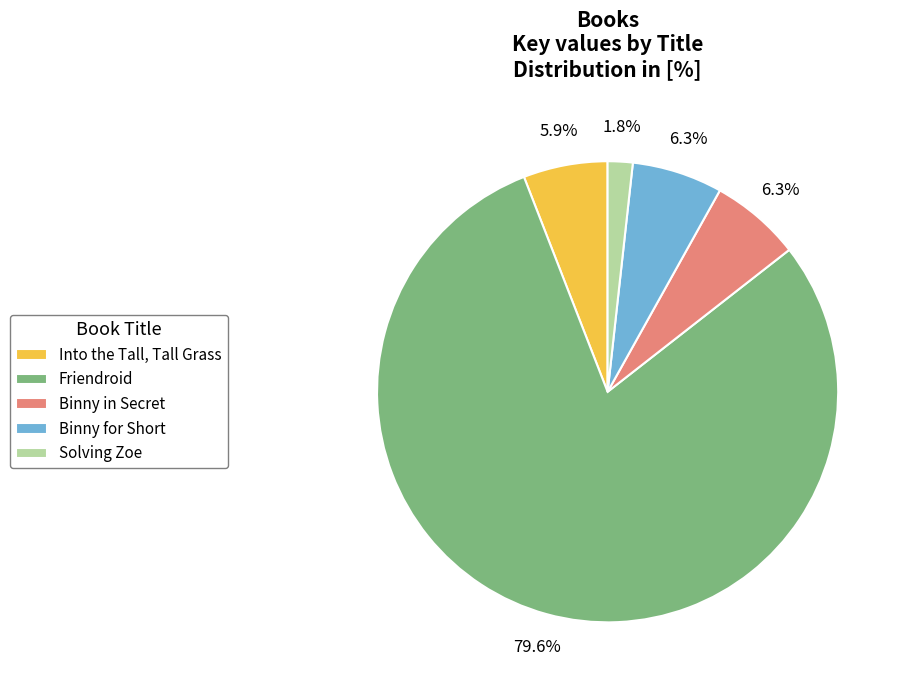

Is Friendroid the majority of the pie?

Yes